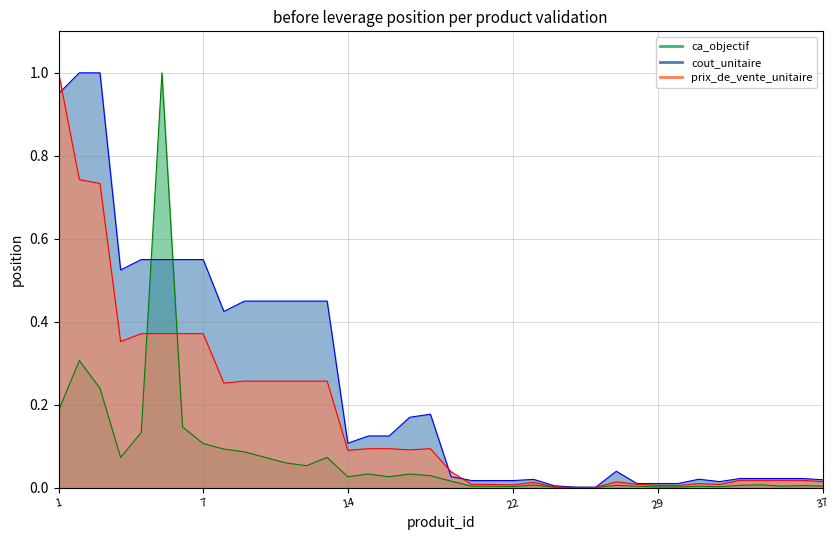

True or false: cout_unitaire has a value of 0.6 at 7.

True